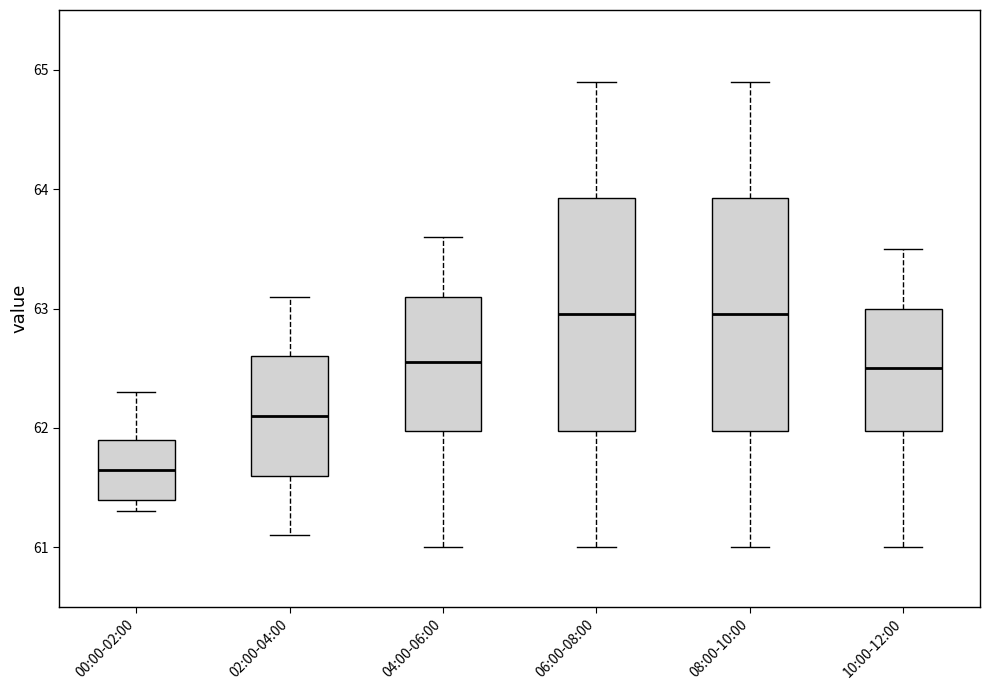

Which box has the lowest median line?

00:00-02:00